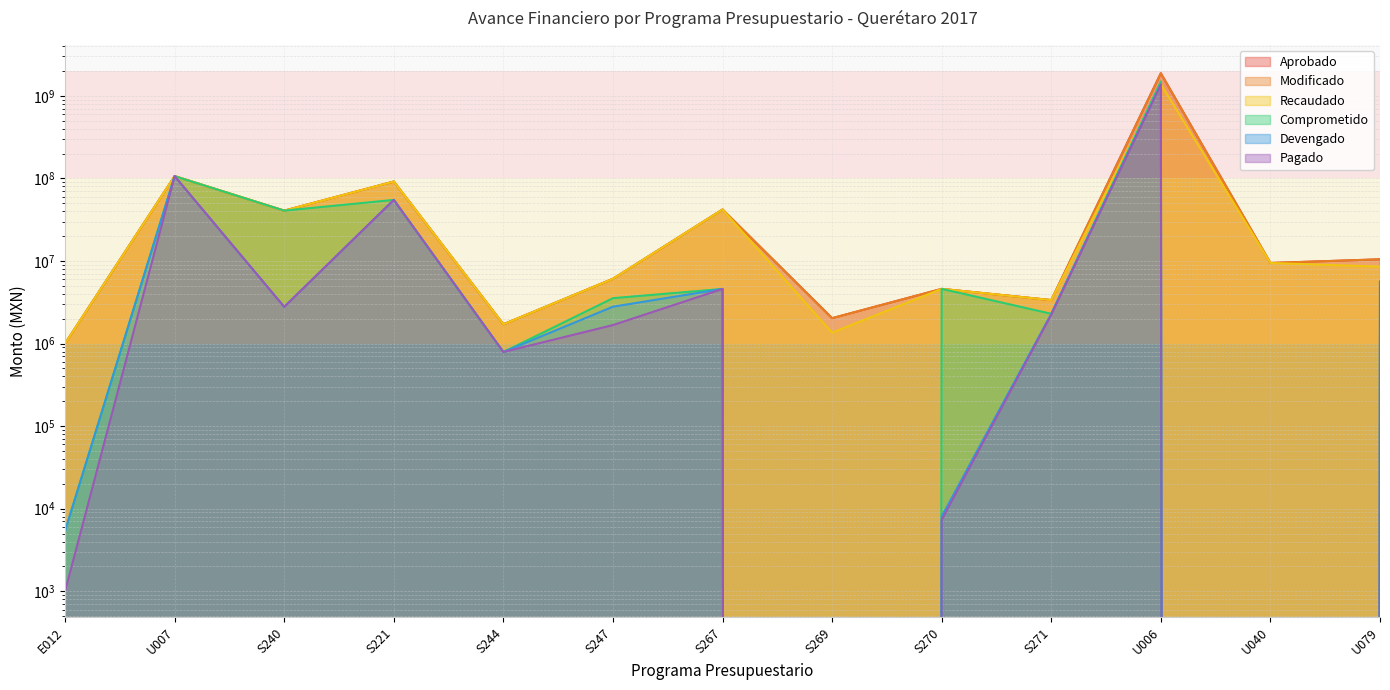

How many lines are shown in the chart?

6